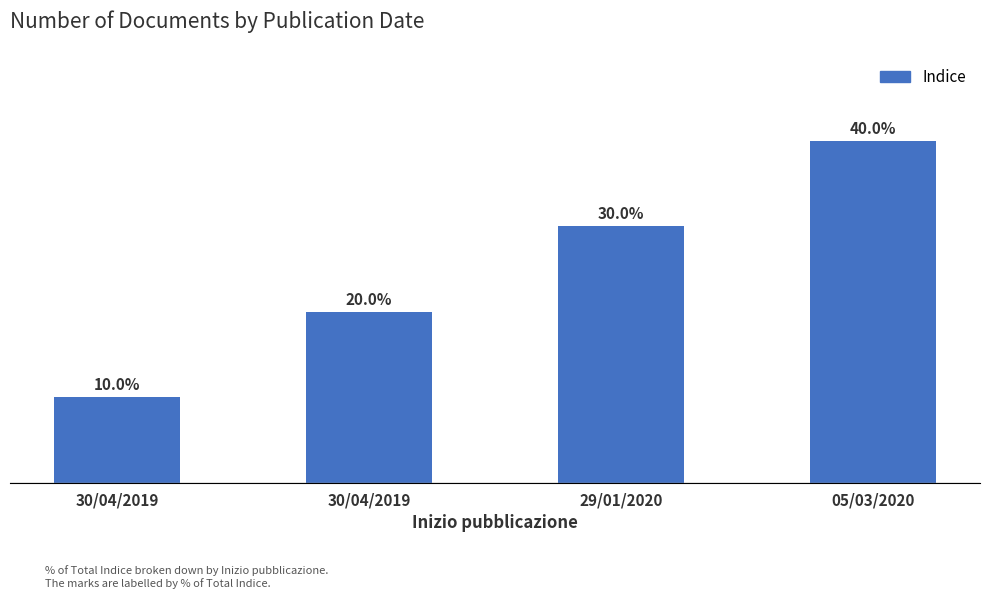

Which label corresponds to the largest value in the chart?

05/03/2020